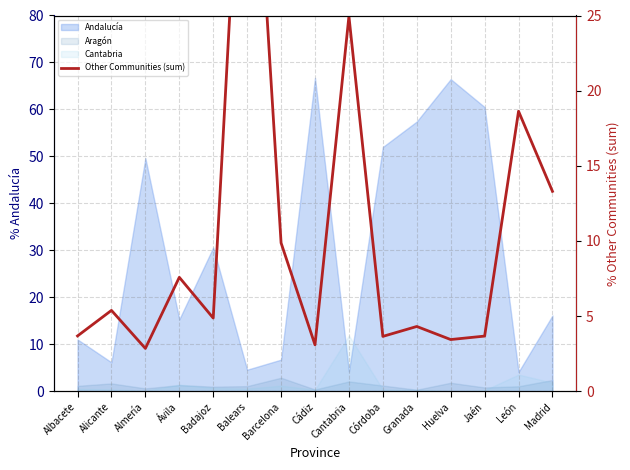

True or false: the data shows 5.4 at Alicante.

True